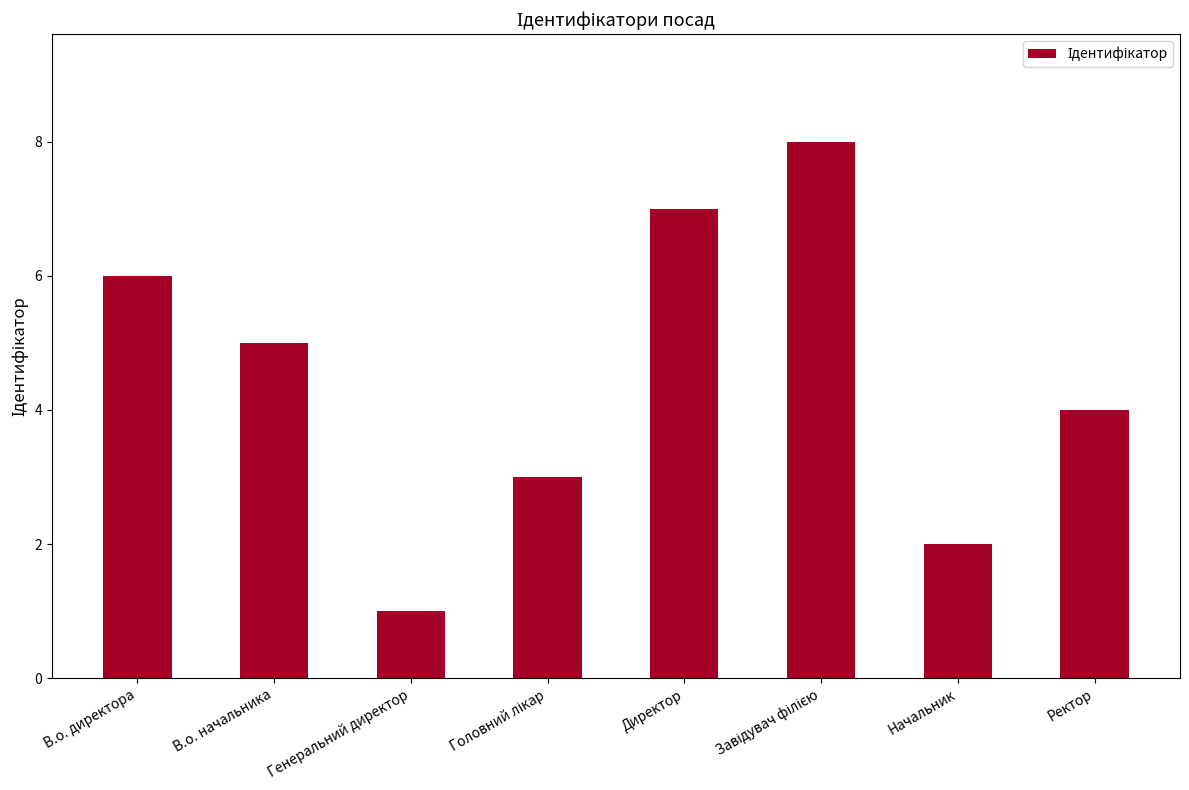

What is the difference between the maximum and second lowest values?

6